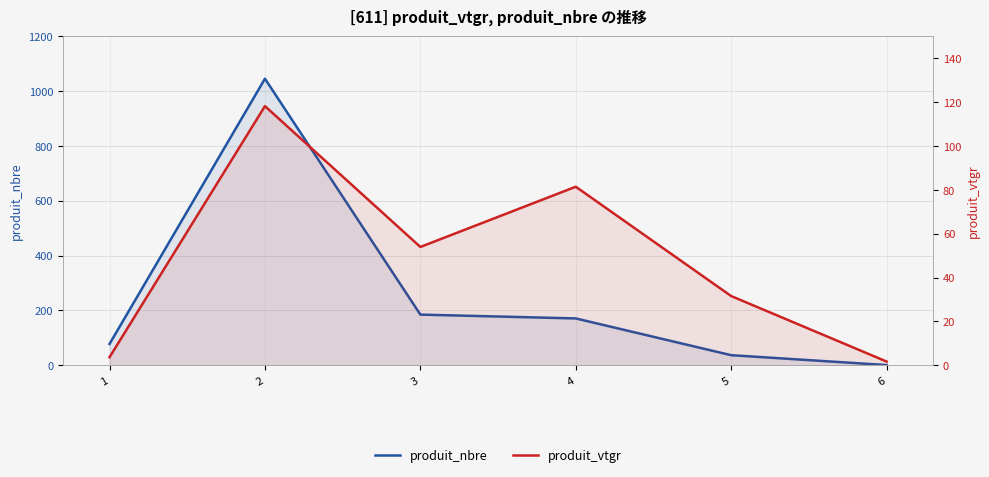

Reading right to left, what are all the values shown in this chart?

produit_nbre: 1.0	37.0	171.0	185.0	1045.0	78.0
produit_vtgr: 1.7	31.6	81.4	54.0	118.1	3.7